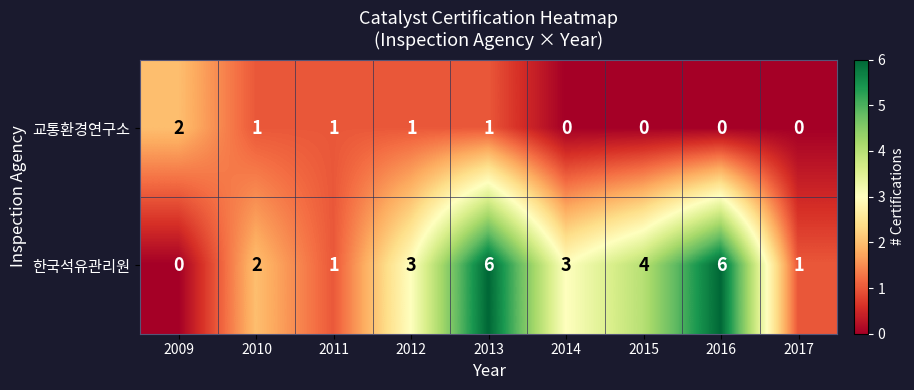

At 2017, list the series in order from smallest to largest.

교통환경연구소, 한국석유관리원